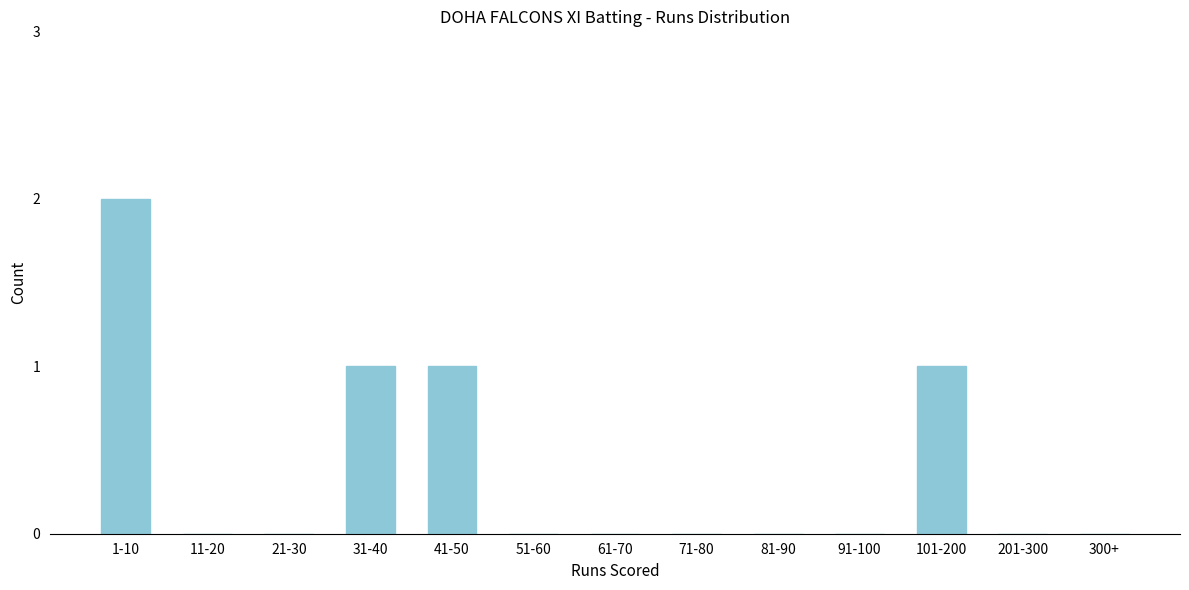

Reading right to left, what are all the values shown in this chart?

300+=0	201-300=0	101-200=1	91-100=0	81-90=0	71-80=0	61-70=0	51-60=0	41-50=1	31-40=1	21-30=0	11-20=0	1-10=2